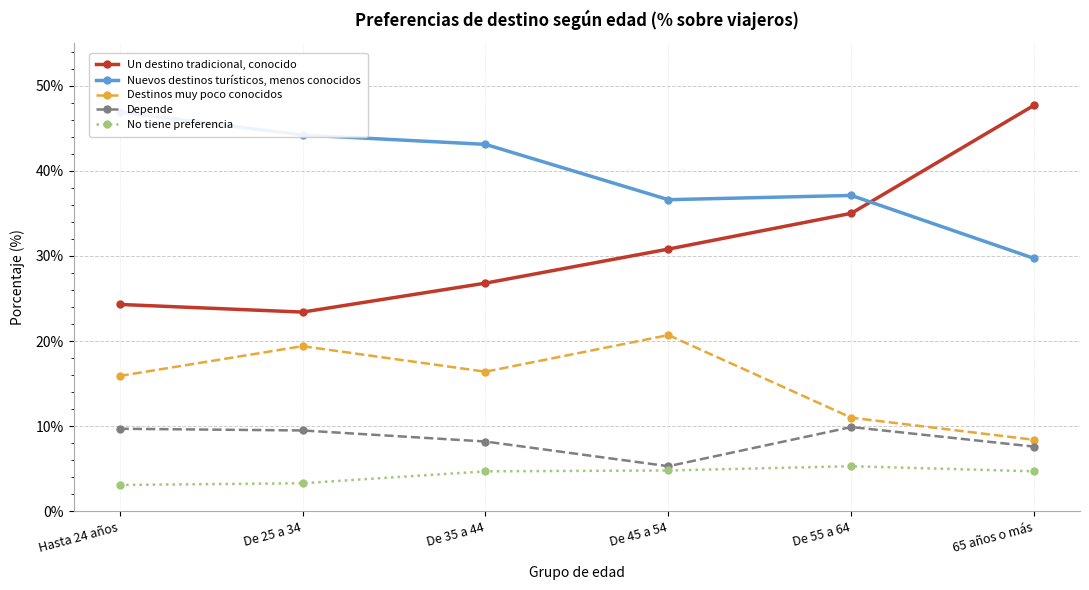

At how many categories does at least one series exceed 30?

6